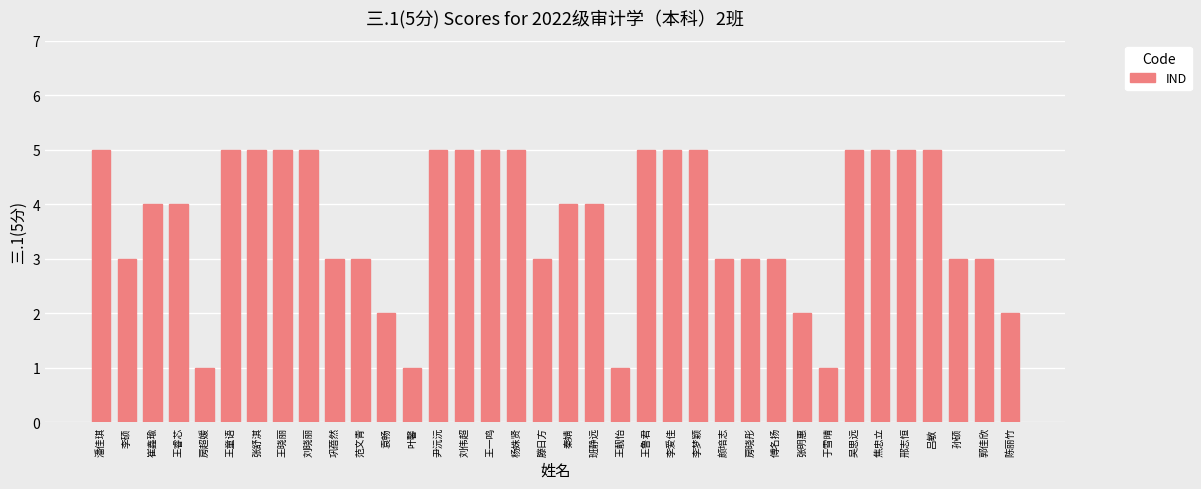

What is the label of the 5th bar from the left?

房超媛